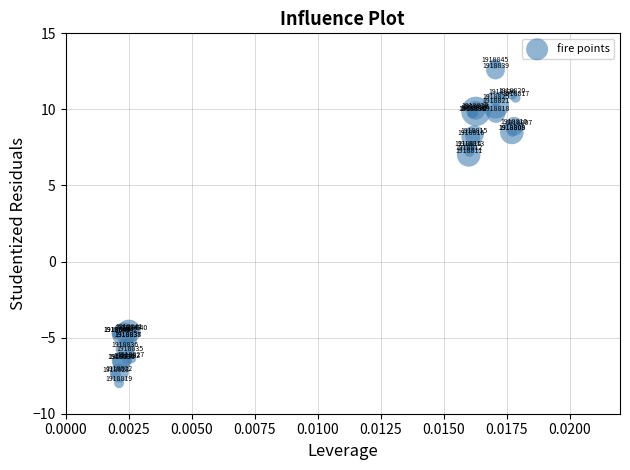

What Y value in the scatter plot is closest to 2?

7.0